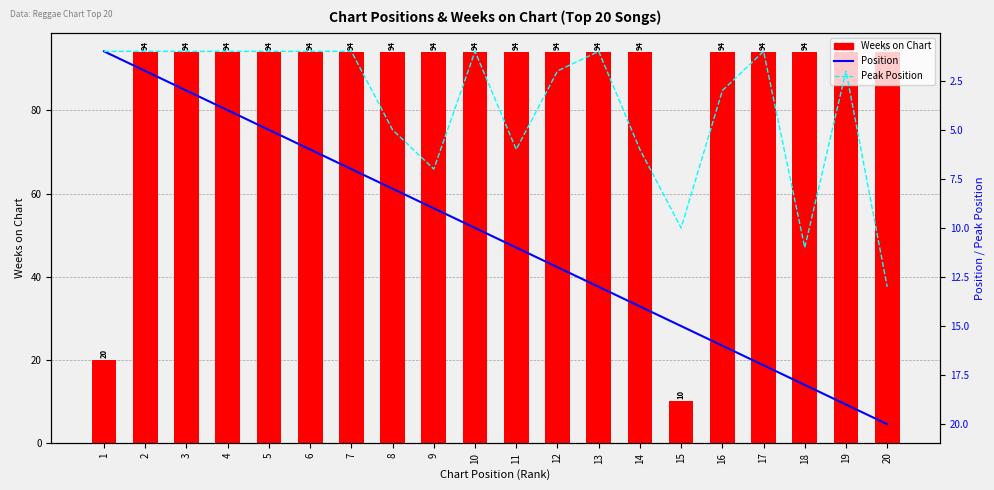

At how many categories does at least one series exceed 56?

18